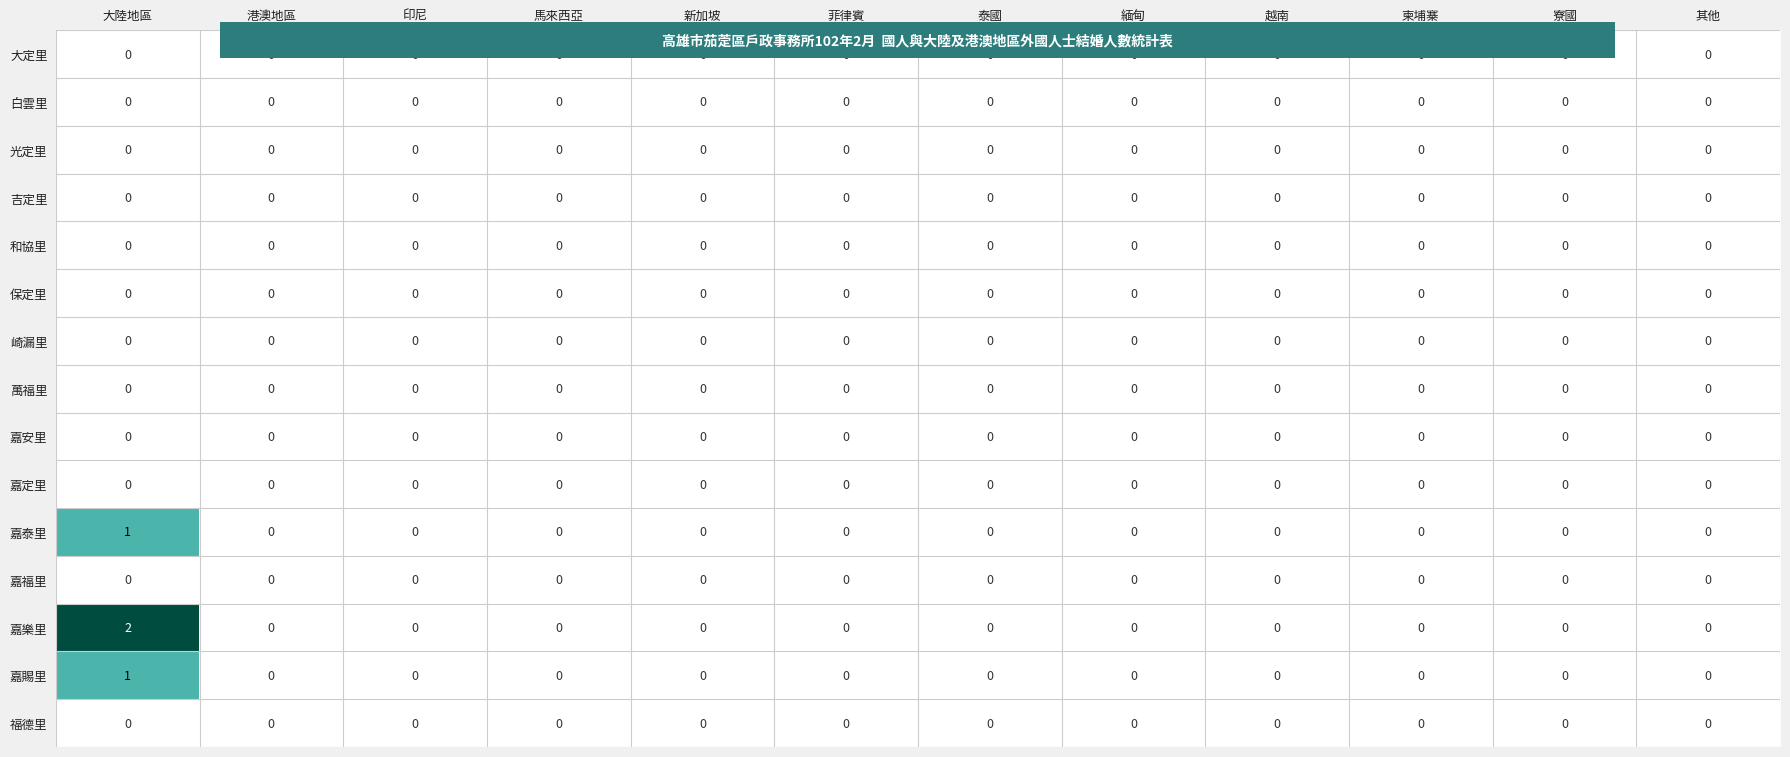

At which category does the chart reach its peak across all series?

大陸地區